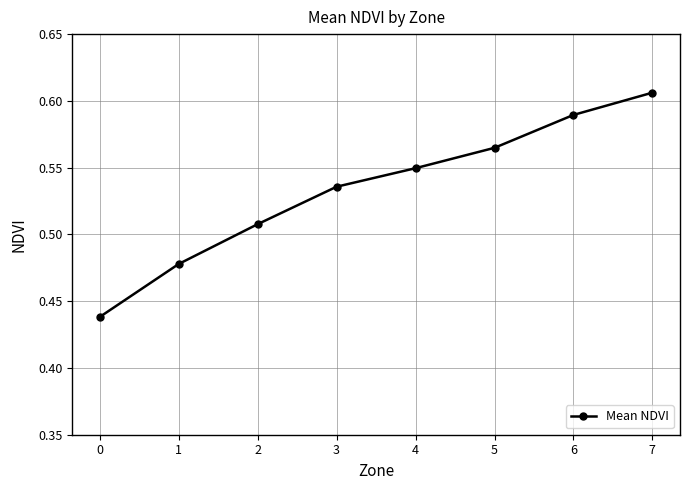

Count the number of data series in this chart.

1